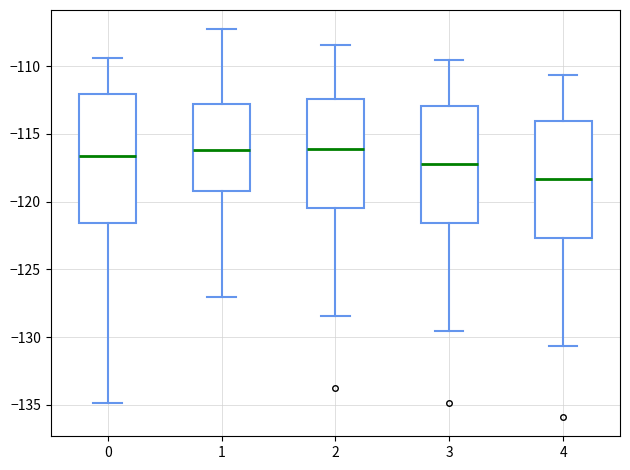

Reading left to right, transcribe this box plot: for each box, give where its median line is, the range the box spans, and where its two whiskers end, as read against the y-axis. The values are not printed on the chart, so give them approximately, as read against the axis.

0: median -116.5, box -121.5 to -112.0, whiskers -135.0 to -109.5
1: median -116.0, box -119.0 to -113.0, whiskers -127.0 to -107.5
2: median -116.0, box -120.5 to -112.5, whiskers -128.5 to -108.5
3: median -117.0, box -121.5 to -113.0, whiskers -129.5 to -109.5
4: median -118.5, box -122.5 to -114.0, whiskers -130.5 to -110.5